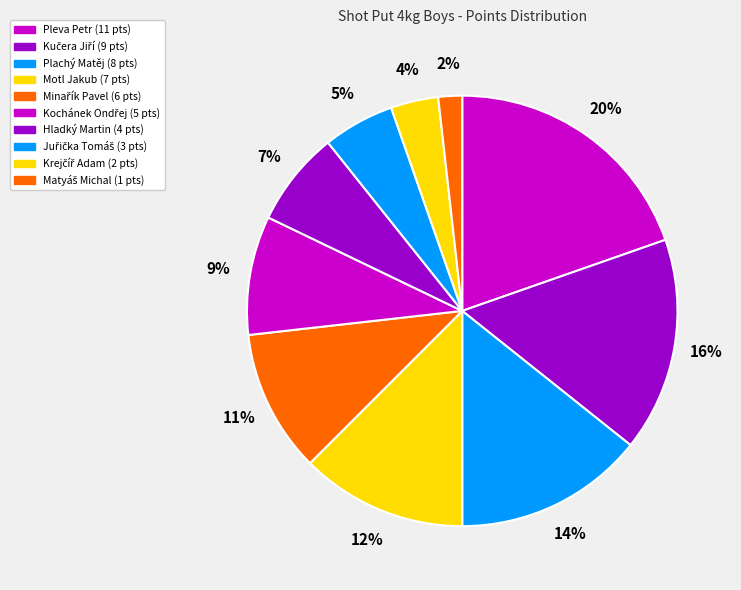

The Kochánek Ondřej slice represents 20% of the pie. True or false?

False